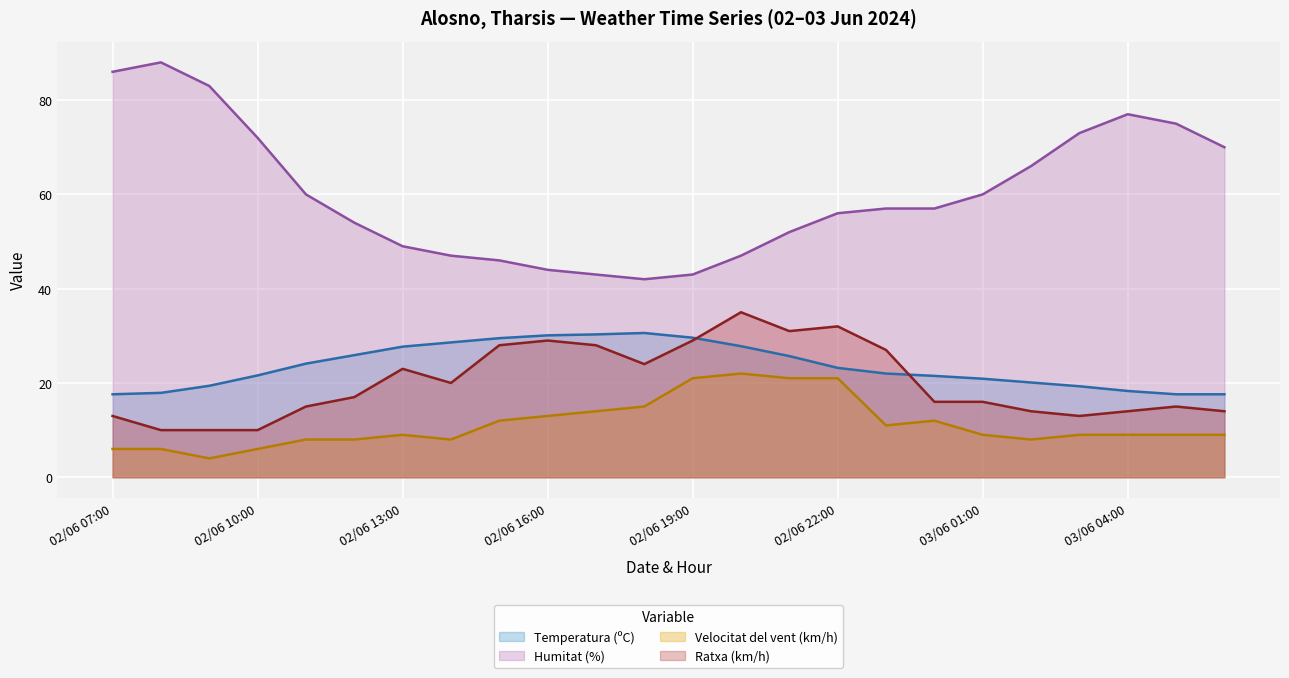

How many interior local valleys does the Humitat (%) series have?

1